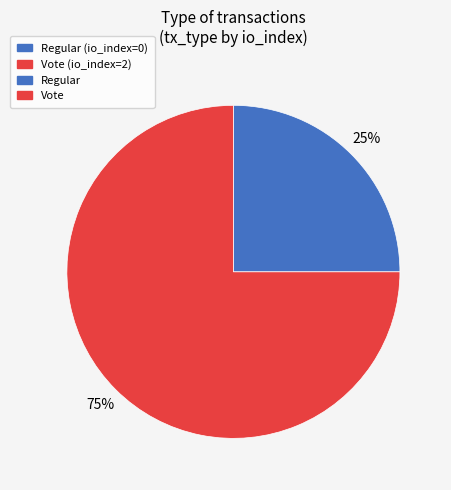

To the nearest percent, what is the difference between the largest and smallest slice percentages?

50%